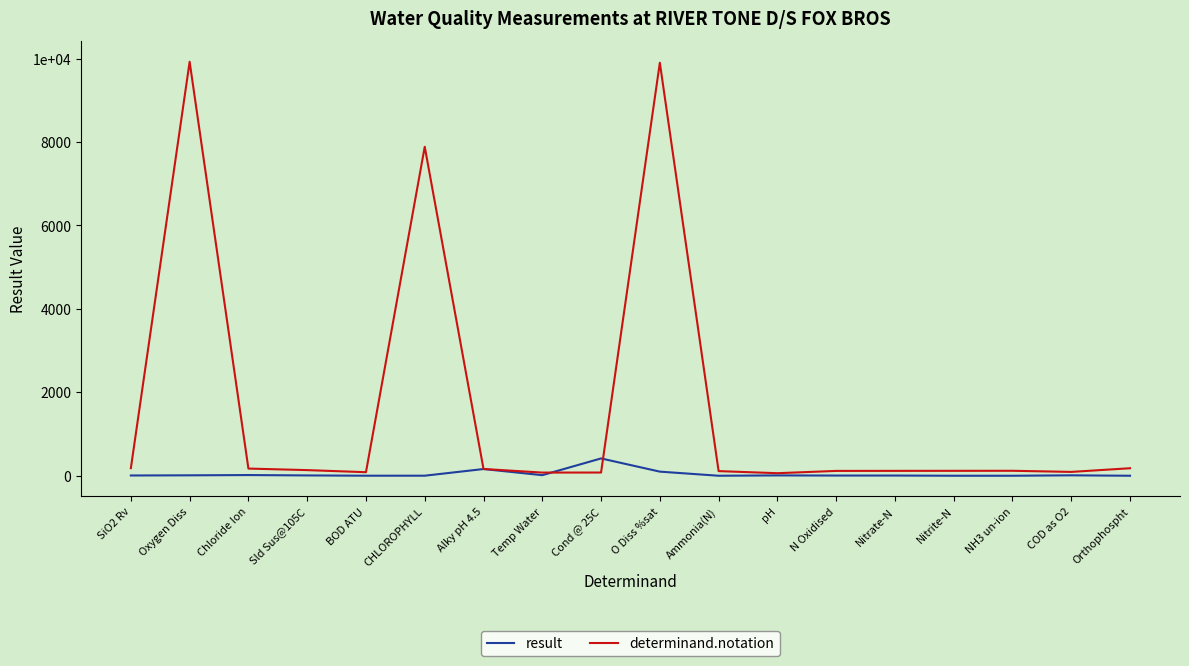

What is the difference between the second highest and minimum values in the determinand.notation series?

9840.0